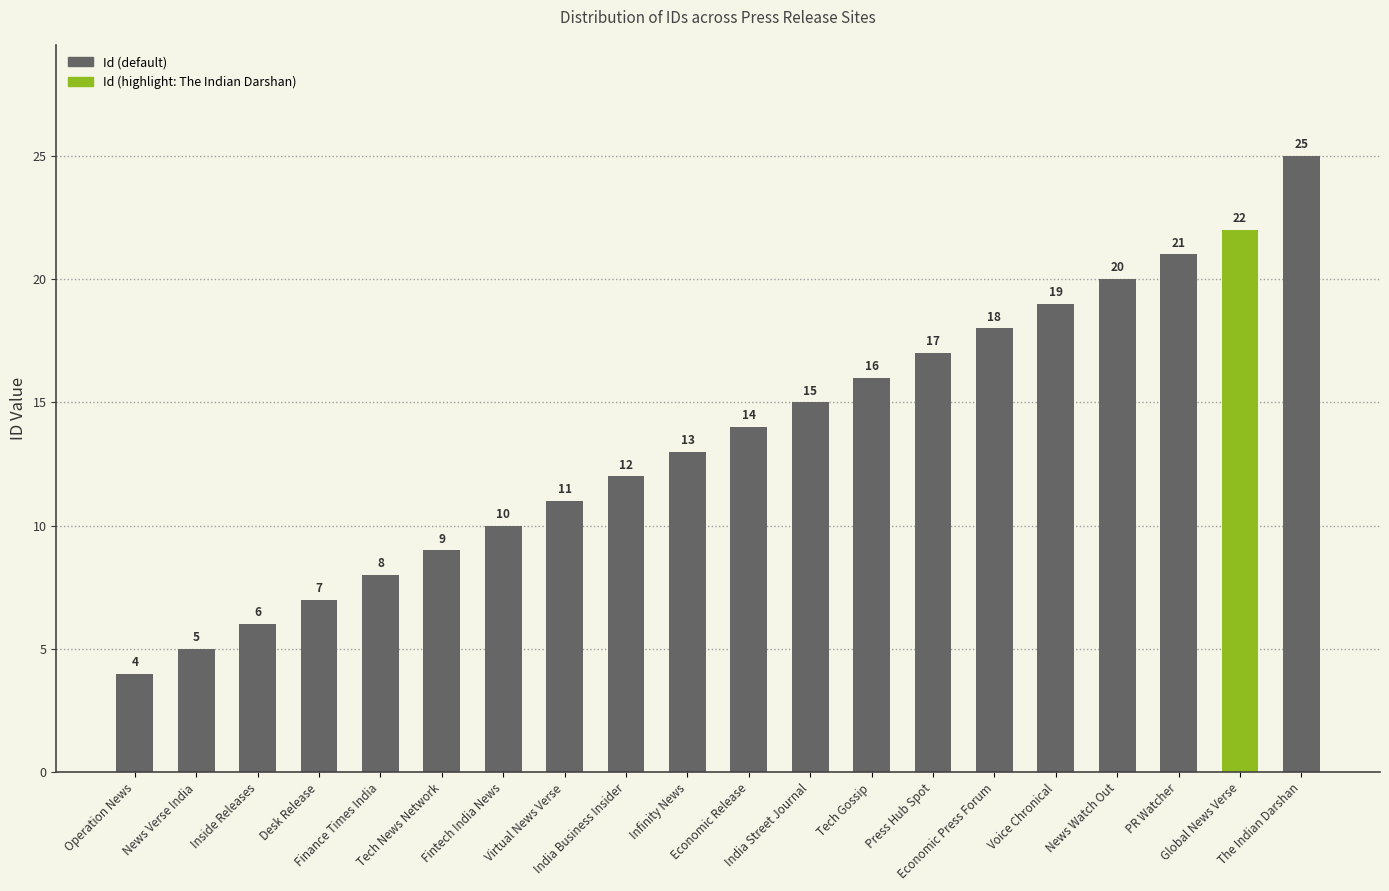

Is it true that the value at Economic Release is 23?

False